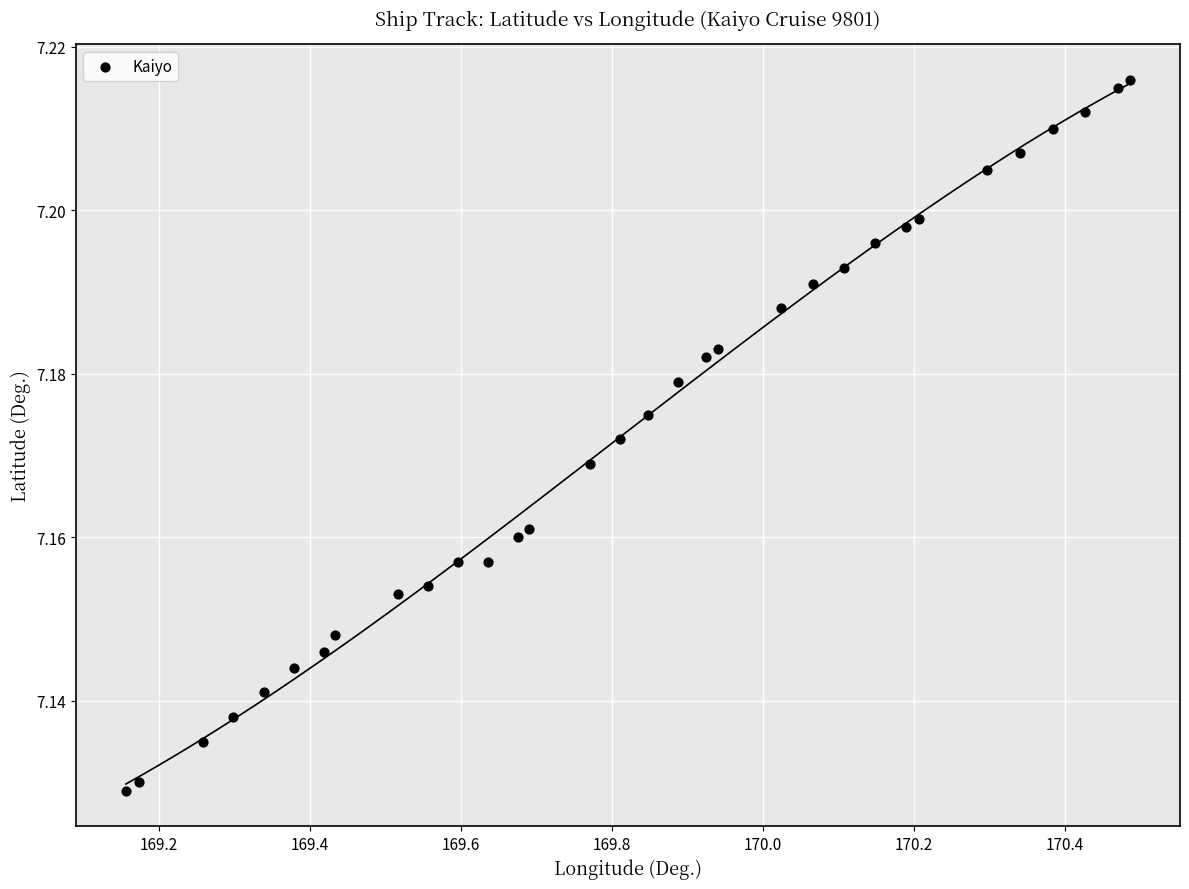

What is the range of X values (max minus min)?

1.3